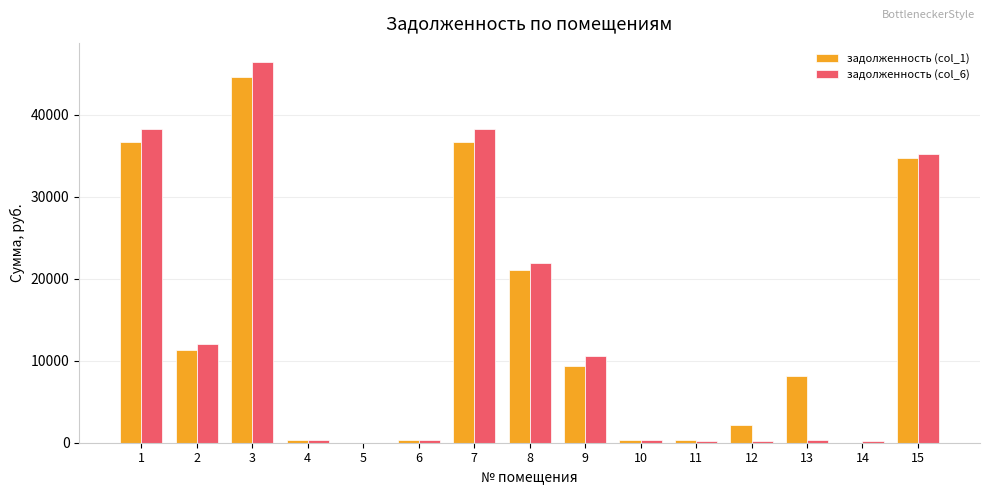

What is the greatest value displayed?

46436.9